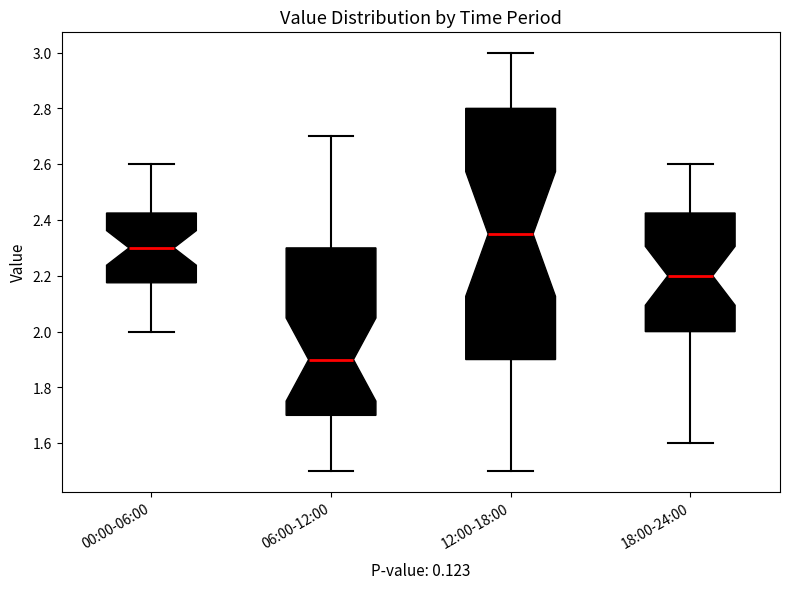

Comparing the boxes themselves (not the whiskers), which one is the tallest?

12:00-18:00